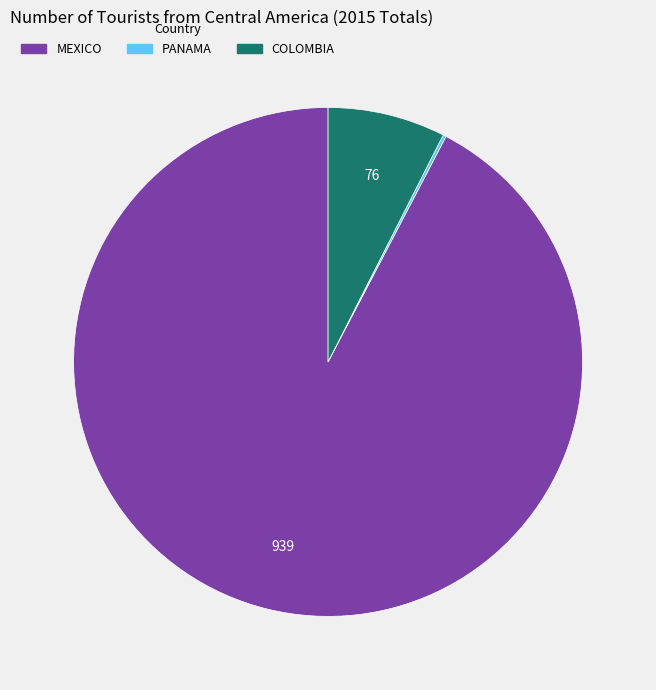

Does any single category account for the majority?

Yes